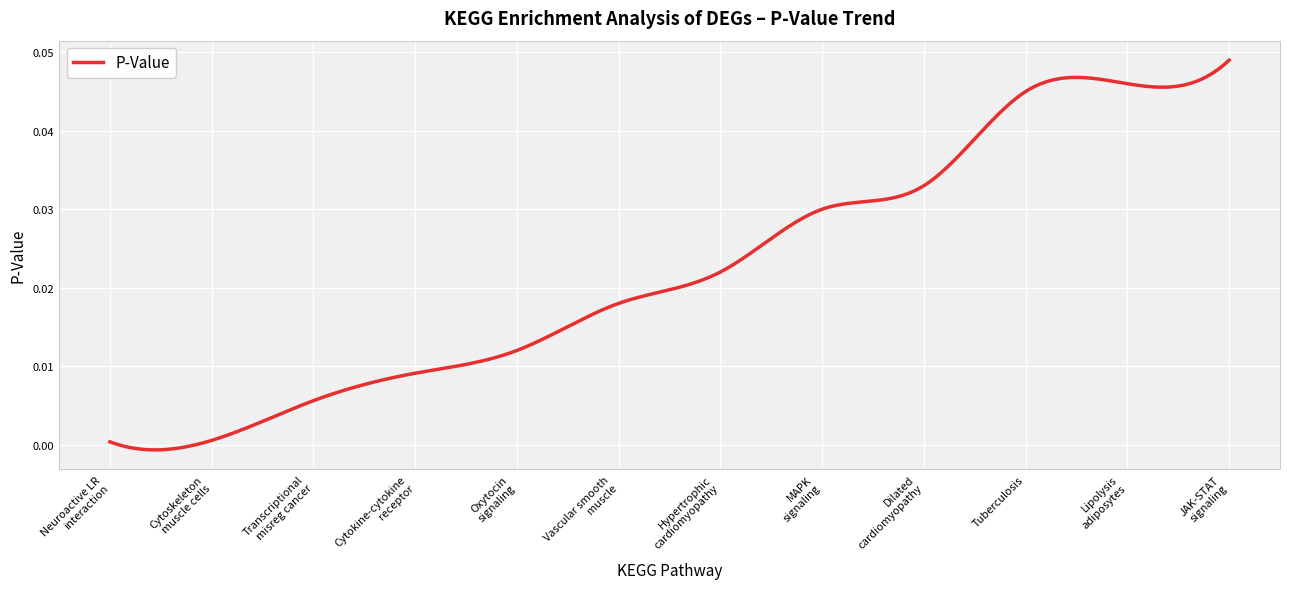

Does the chart display data point markers on the line(s)?

No